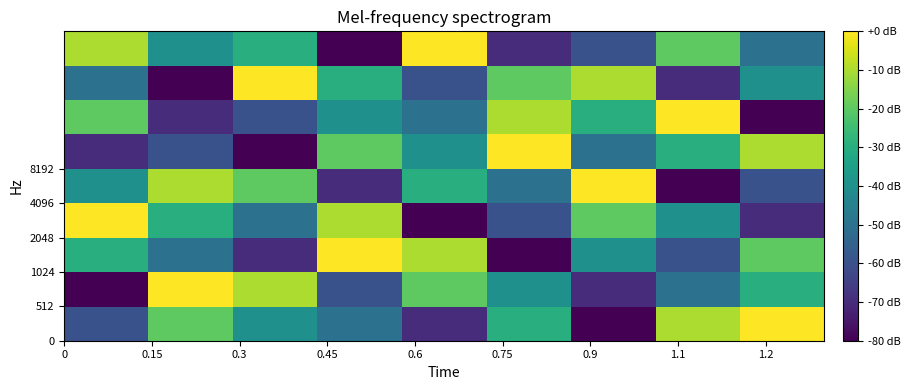

Count the number of categories in the chart.

9